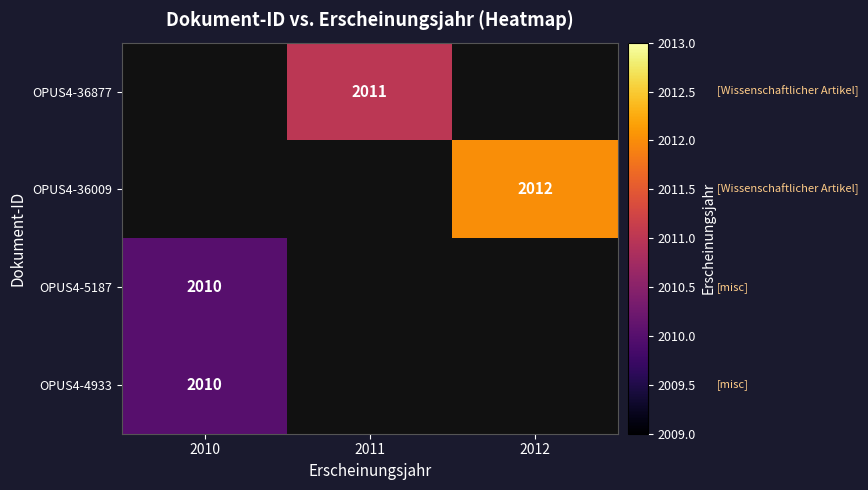

The value of OPUS4-5187 at 2010 is 2010. True or false?

True